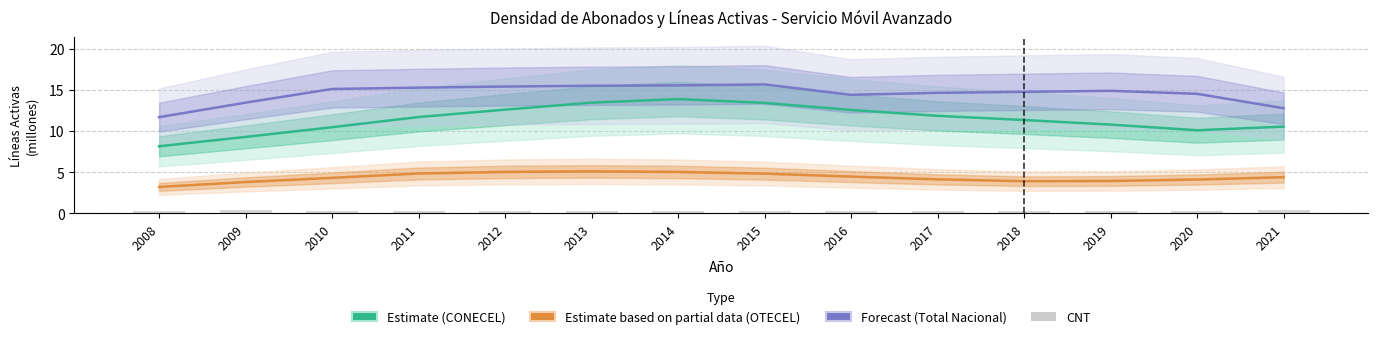

What is the difference between the highest and lowest values at 2015?

15.3